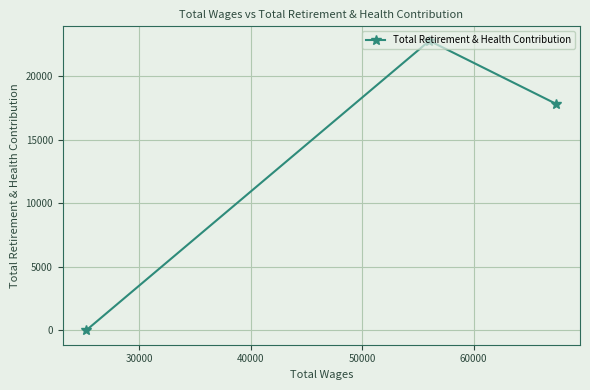

What is the greatest value displayed?

22799